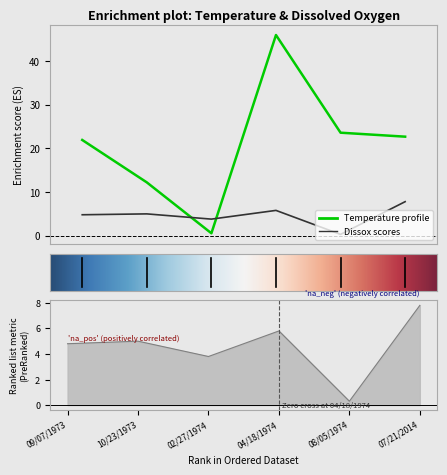

What position from the right is 08/05/1974?

2